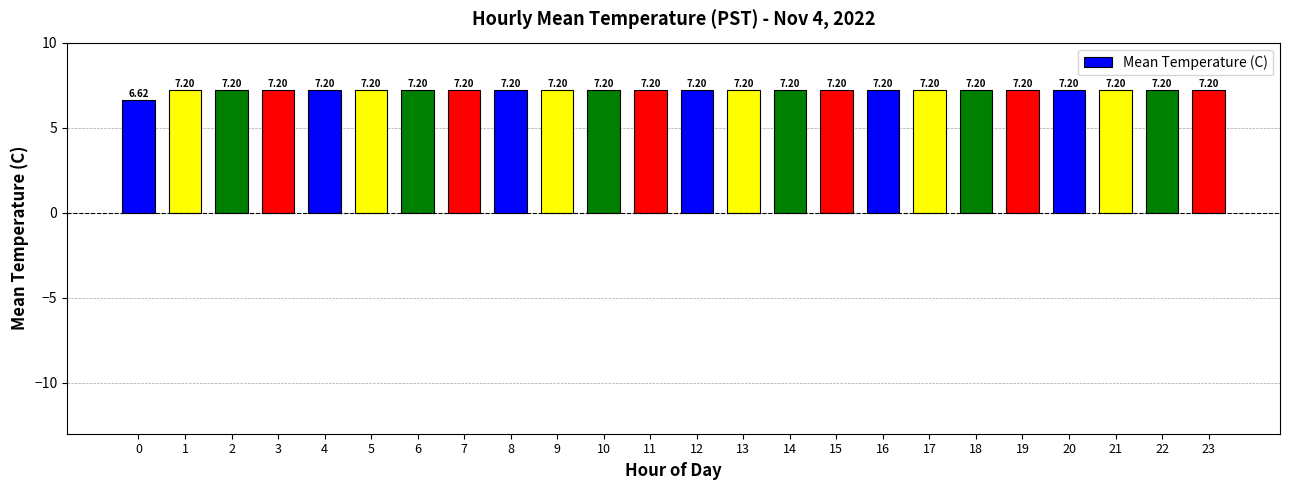

What is the maximum value shown in the chart?

7.2